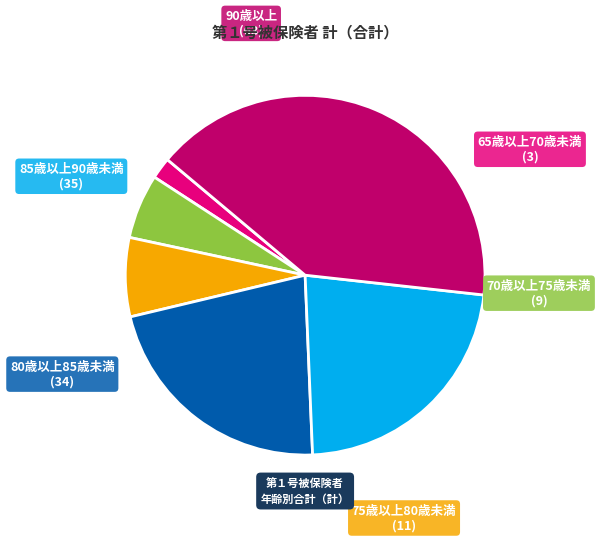

Rank the categories by value from lowest to highest.

65歳以上70歳未満, 70歳以上75歳未満, 75歳以上80歳未満, 80歳以上85歳未満, 85歳以上90歳未満, 90歳以上